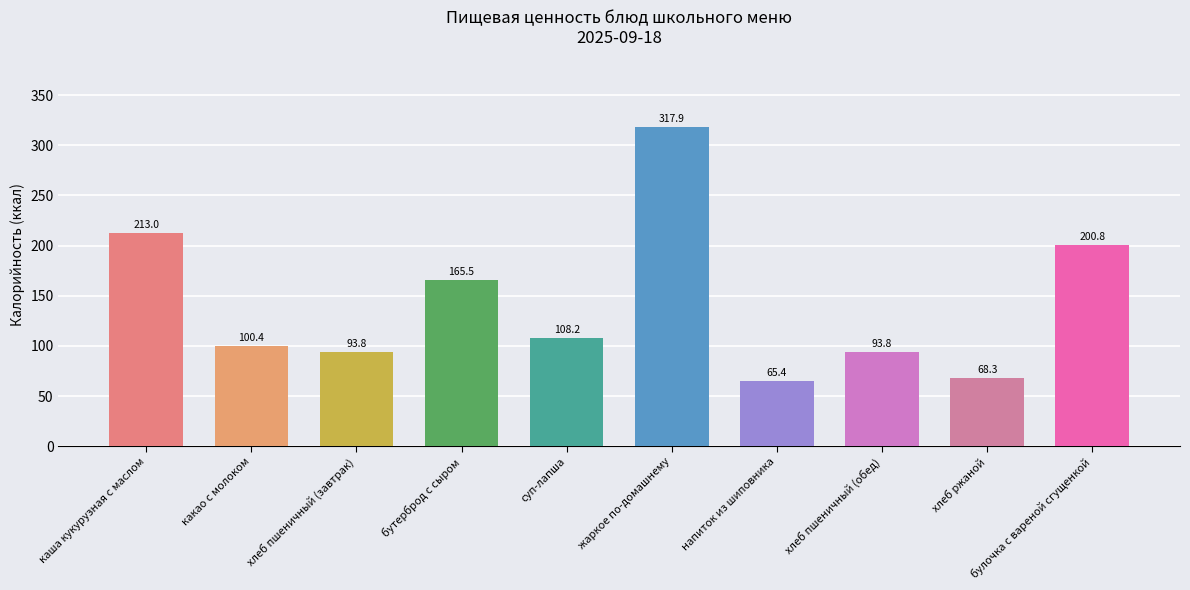

True or false: the data shows 107.6 at напиток из шиповника.

False